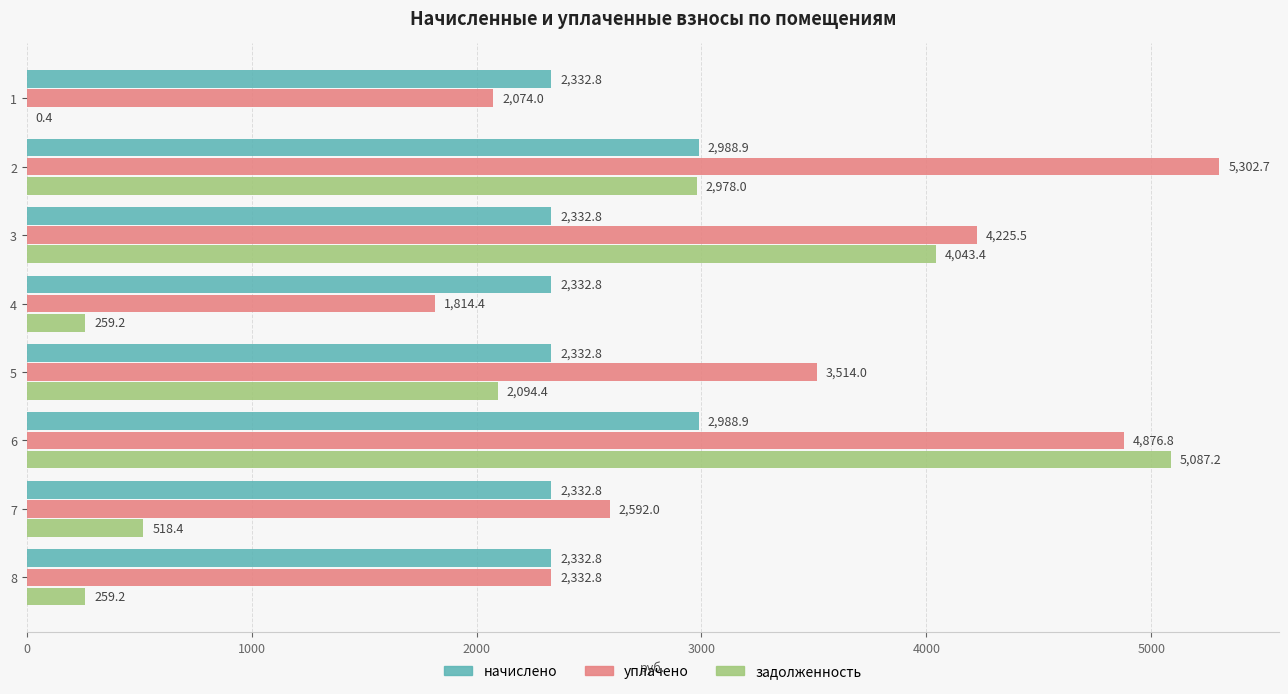

The value of уплачено at 2 is 8945.0. True or false?

False